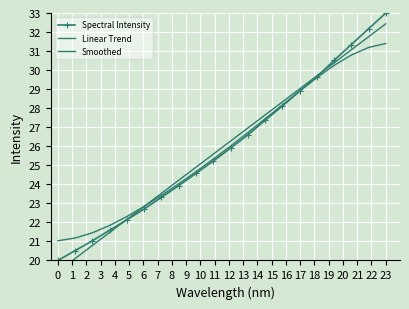

Is it true that Smoothed equals 42.3 at 17?

False